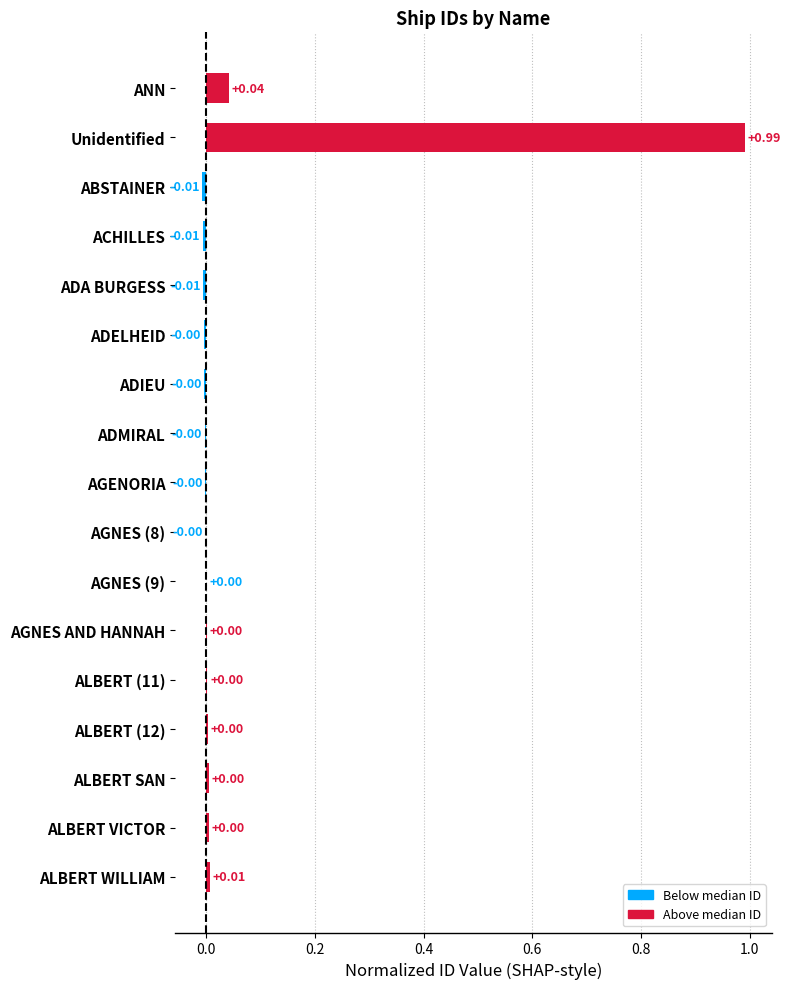

Which label corresponds to the largest value in the chart?

Unidentified